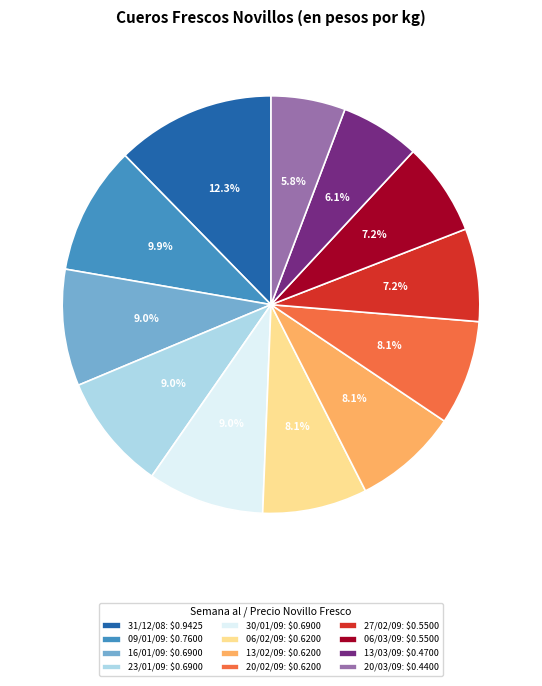

Does 16/01/09: $0.6900 account for over 50% of the chart?

No